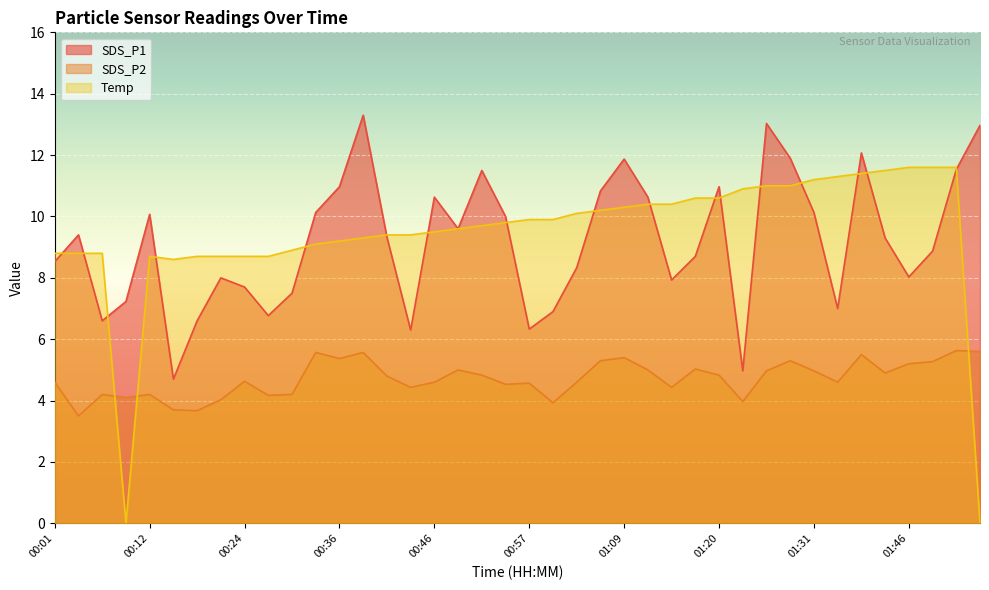

How many distinct data groups are displayed?

3